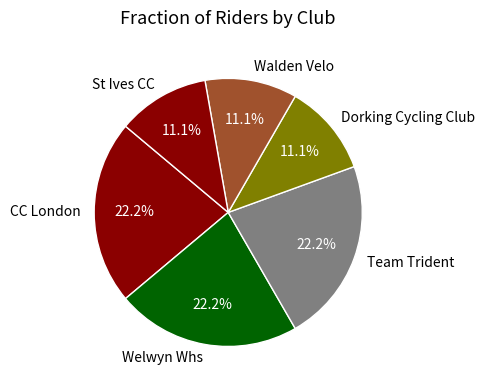

What percentage do CC London and Walden Velo together represent?

33.3%